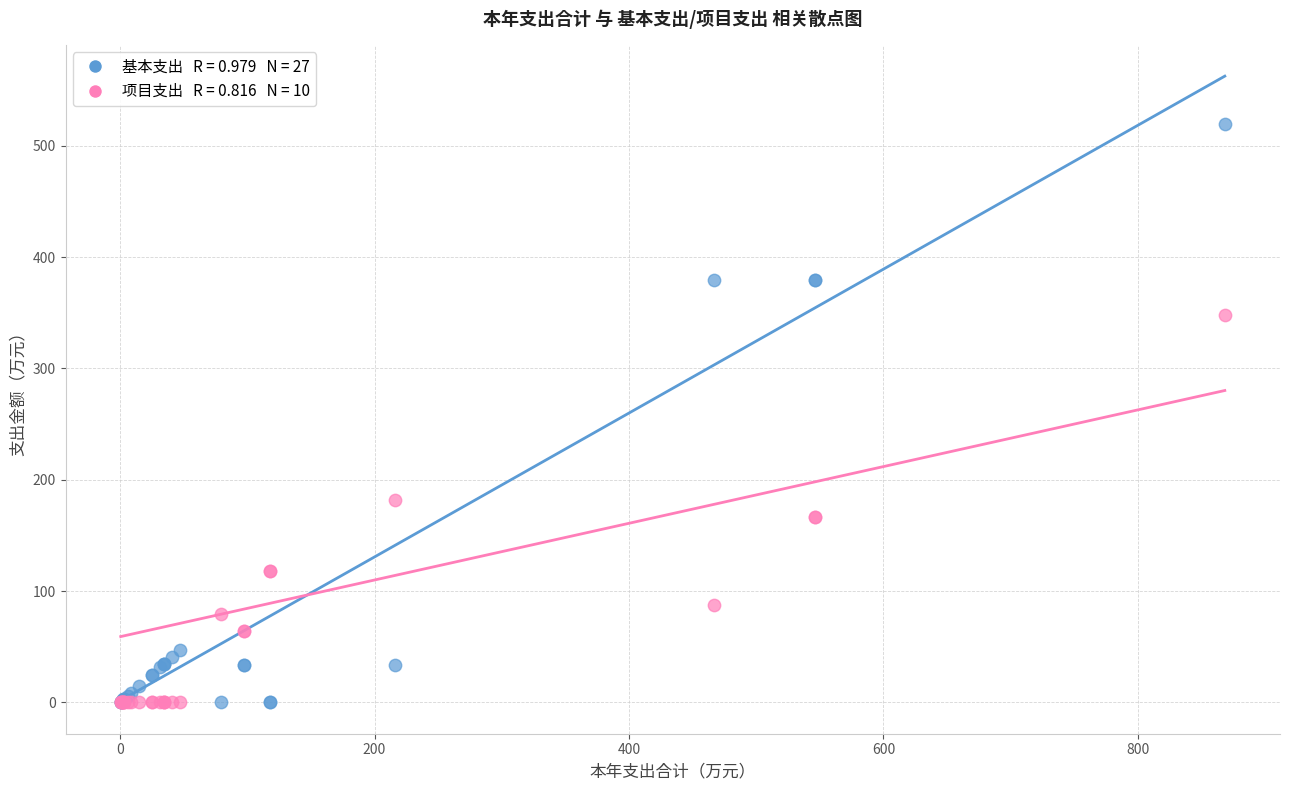

Across all series, what Y value is closest to 259?

181.9